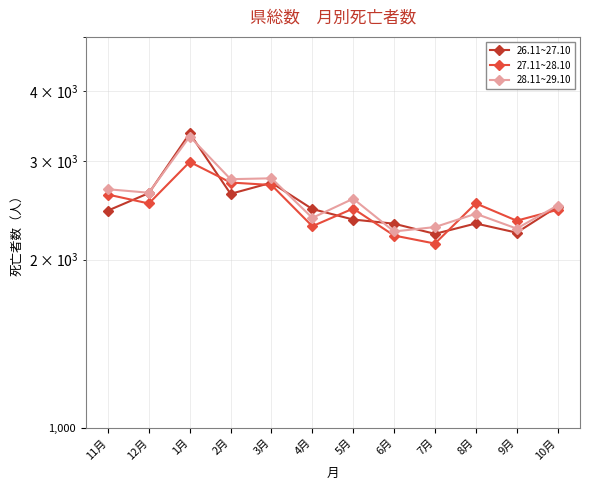

Reading right to left, what are all the values shown in this chart?

26.11~27.10: 10月=2487	9月=2234	8月=2320	7月=2223	6月=2318	5月=2358	4月=2462	3月=2744	2月=2621	1月=3361	12月=2629	11月=2447
27.11~28.10: 10月=2454	9月=2347	8月=2520	7月=2136	6月=2208	5月=2467	4月=2294	3月=2718	2月=2746	1月=2989	12月=2519	11月=2613
28.11~29.10: 10月=2498	9月=2272	8月=2415	7月=2286	6月=2245	5月=2569	4月=2374	3月=2794	2月=2784	1月=3318	12月=2633	11月=2671